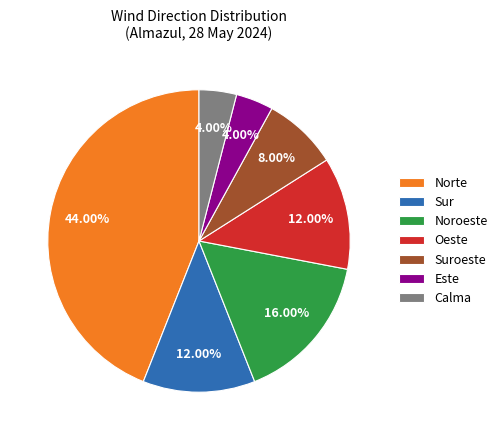

Combined, do Oeste and Sur account for over 50%?

No